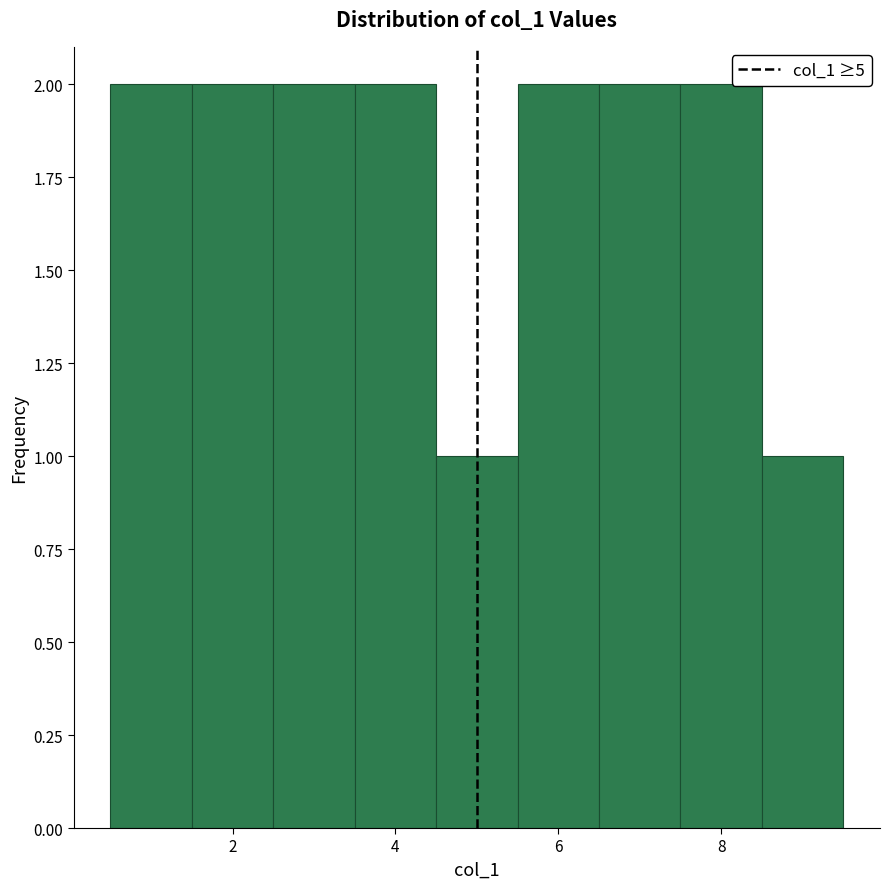

Reading left to right, list every bar in this chart as the range it spans on the x-axis followed by its height. Neither the bar edges nor the heights are printed on the chart, so give them approximately, as read against the axes.

0.5 to 1.5: 2
1.5 to 2.5: 2
2.5 to 3.5: 2
3.5 to 4.5: 2
4.5 to 5.5: 1
5.5 to 6.5: 2
6.5 to 7.5: 2
7.5 to 8.5: 2
8.5 to 9.5: 1